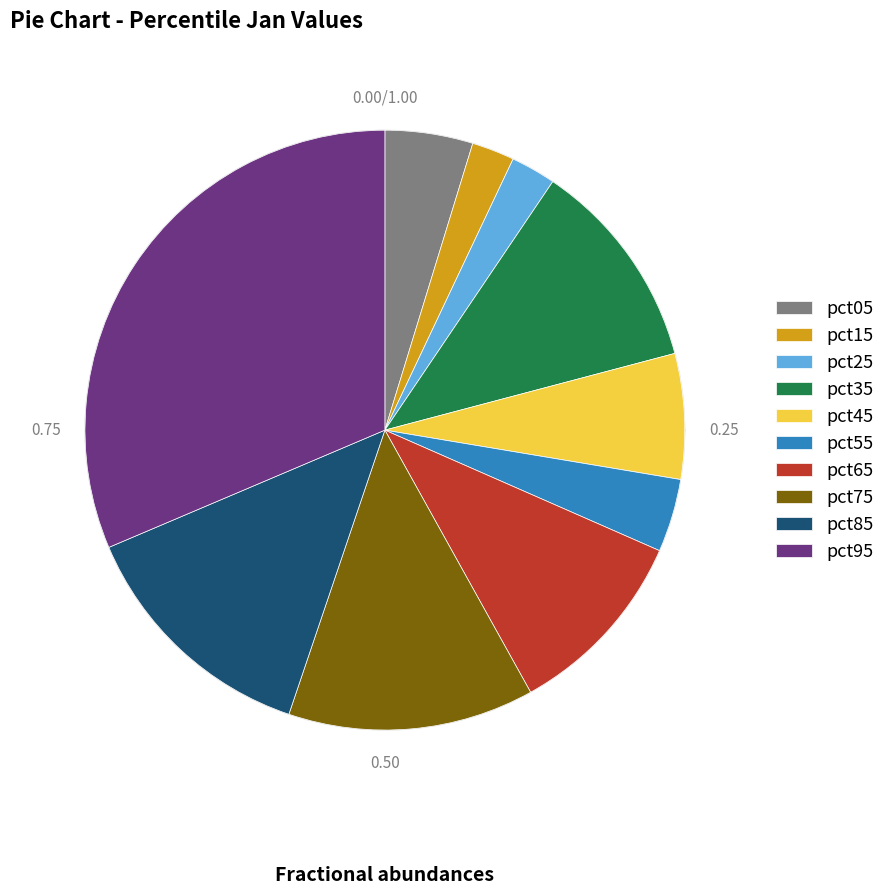

True or false: pct75 accounts for 2% of the total.

False